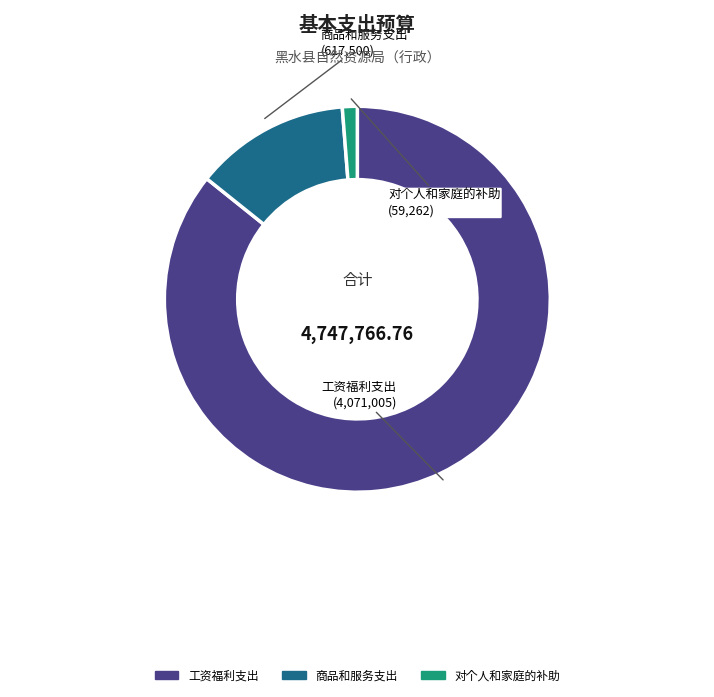

Which slice is the smallest?

对个人和家庭的补助